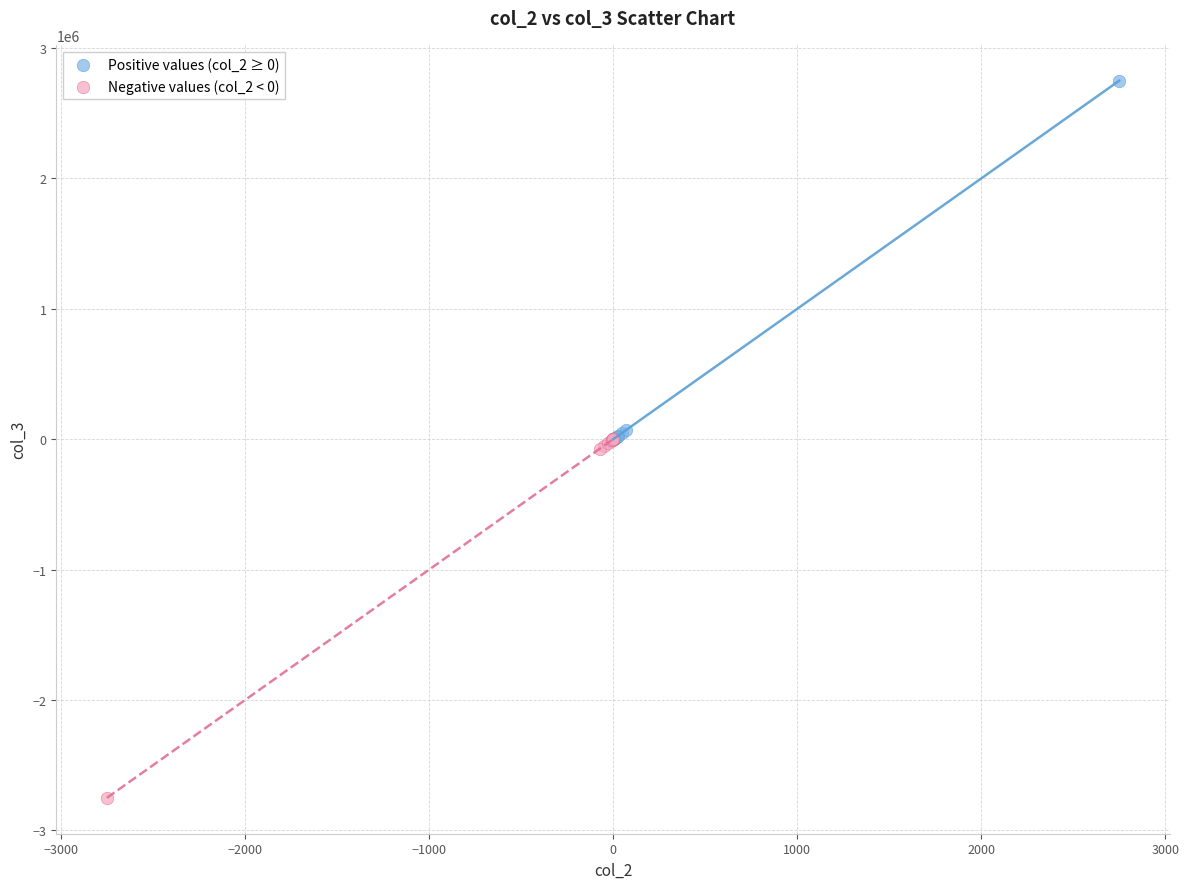

Which series contains the lowest Y value?

Negative values (col_2 < 0)